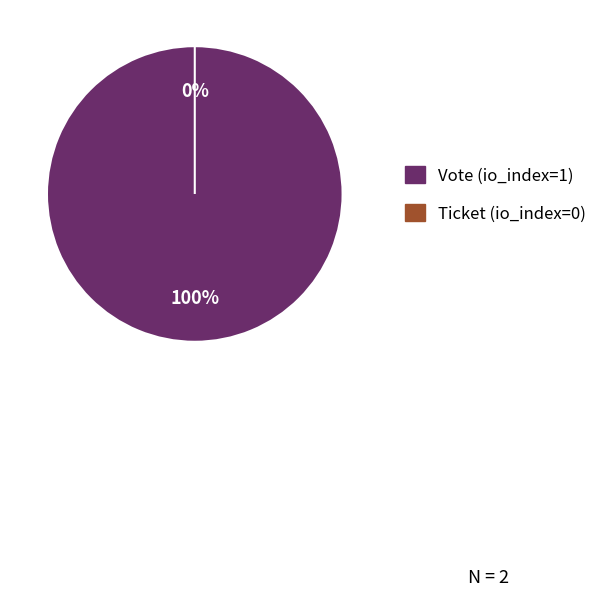

Count the number of slices in the pie.

2